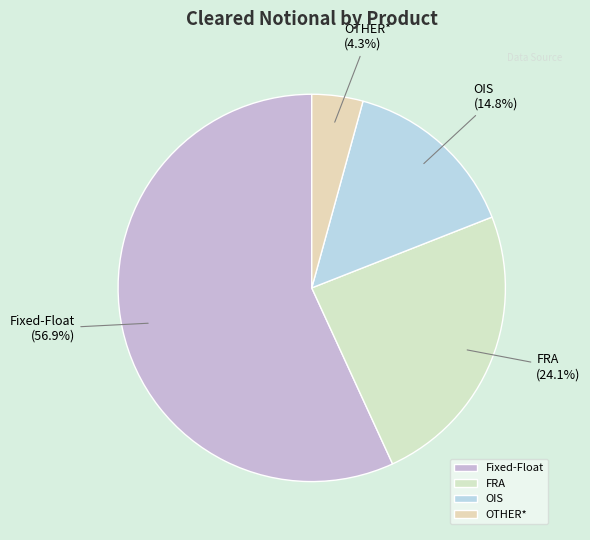

To the nearest percent, what is the combined percentage of OIS and FRA?

39%